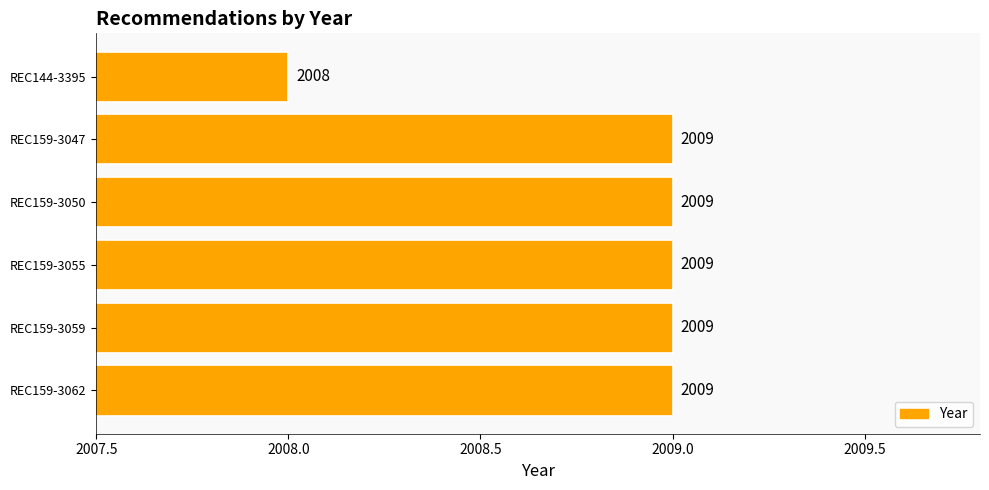

How many values are below 2009?

1